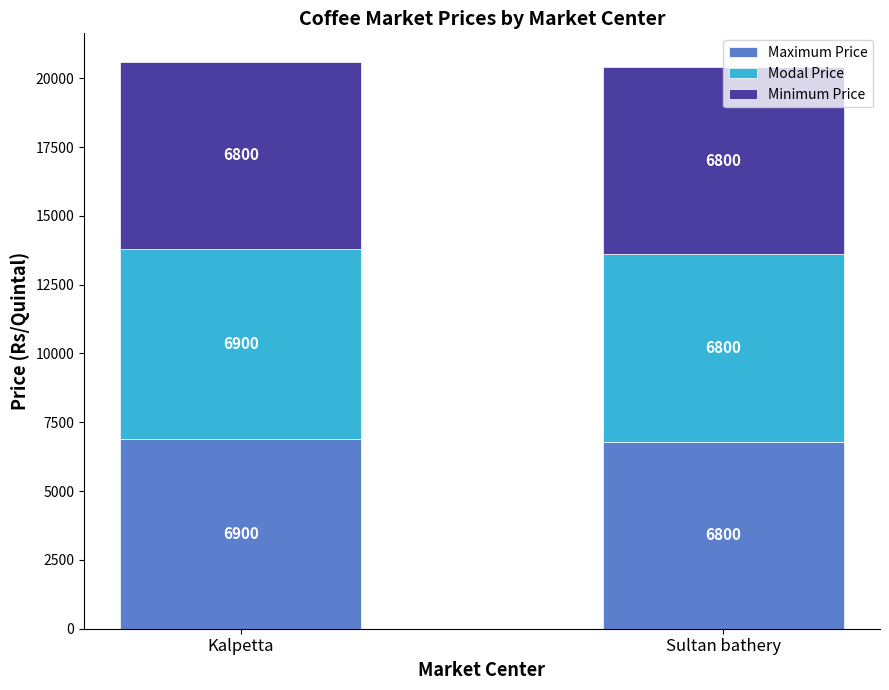

The value of Maximum Price at Sultan bathery is 6800. True or false?

True